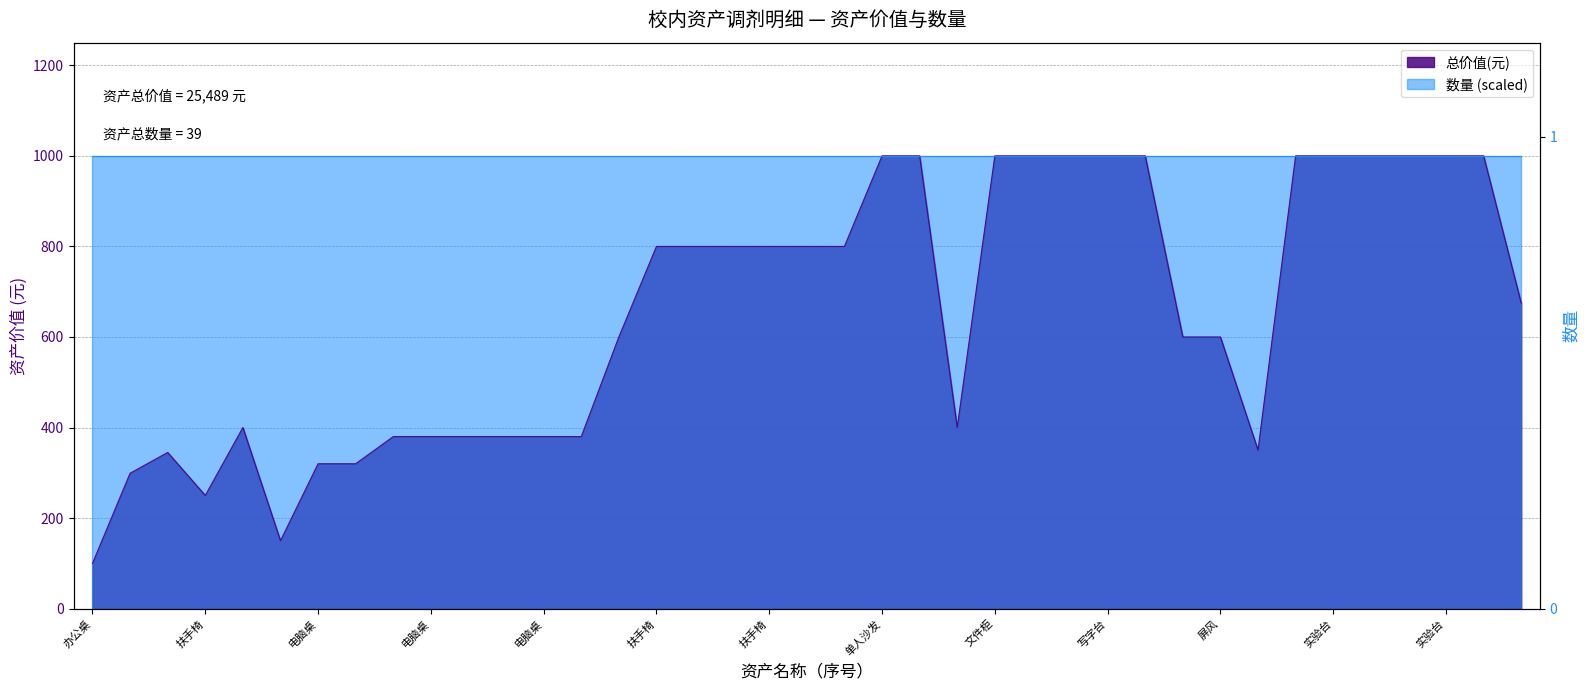

What is the approximate value at 单人沙发, to the nearest 50?

1000